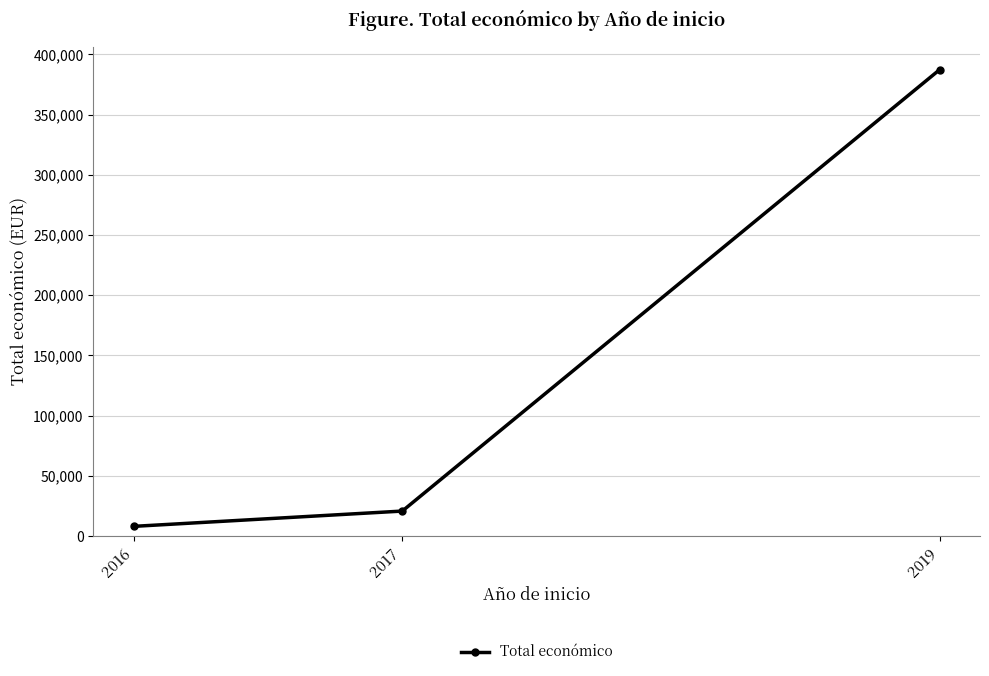

What is the sum of the values at 2017 and 2019?

408116